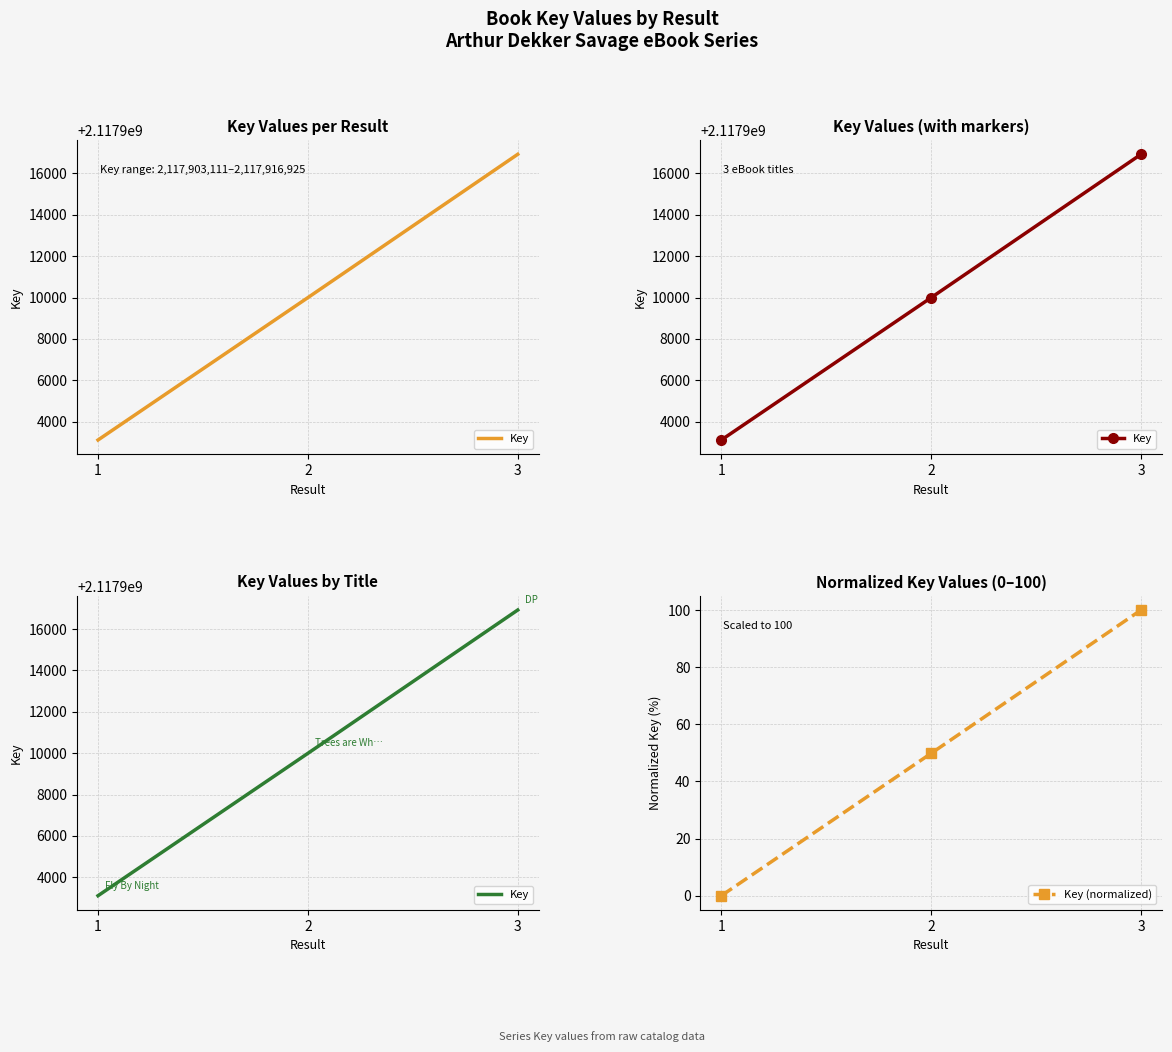

What is the maximum value for Key (normalized)?

100.0